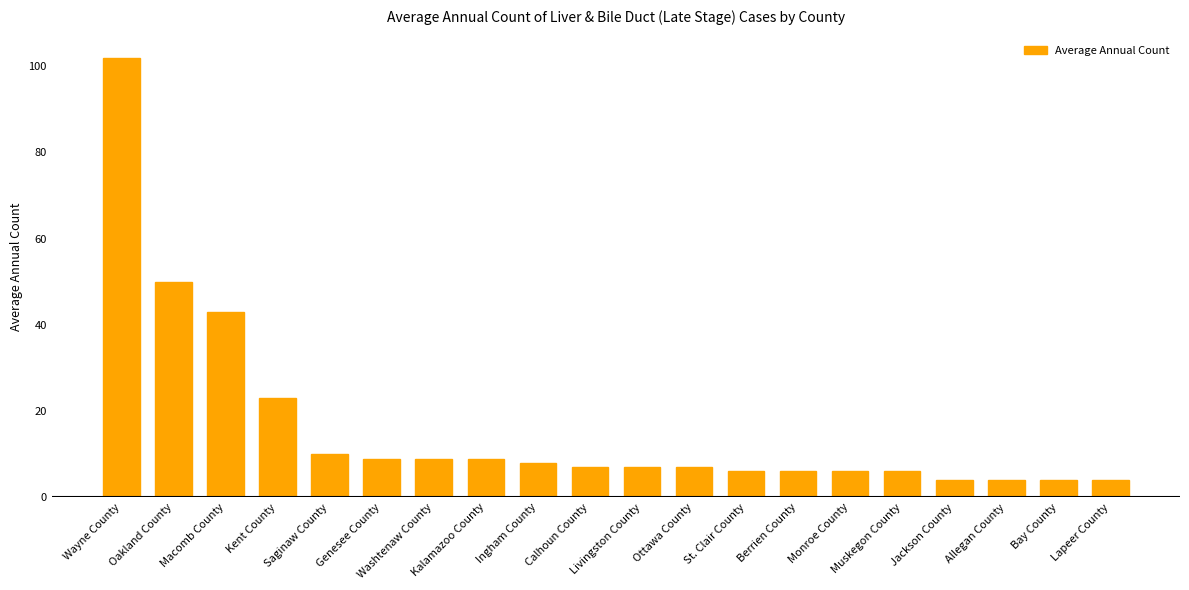

At which label does the data first exceed 7?

Wayne County